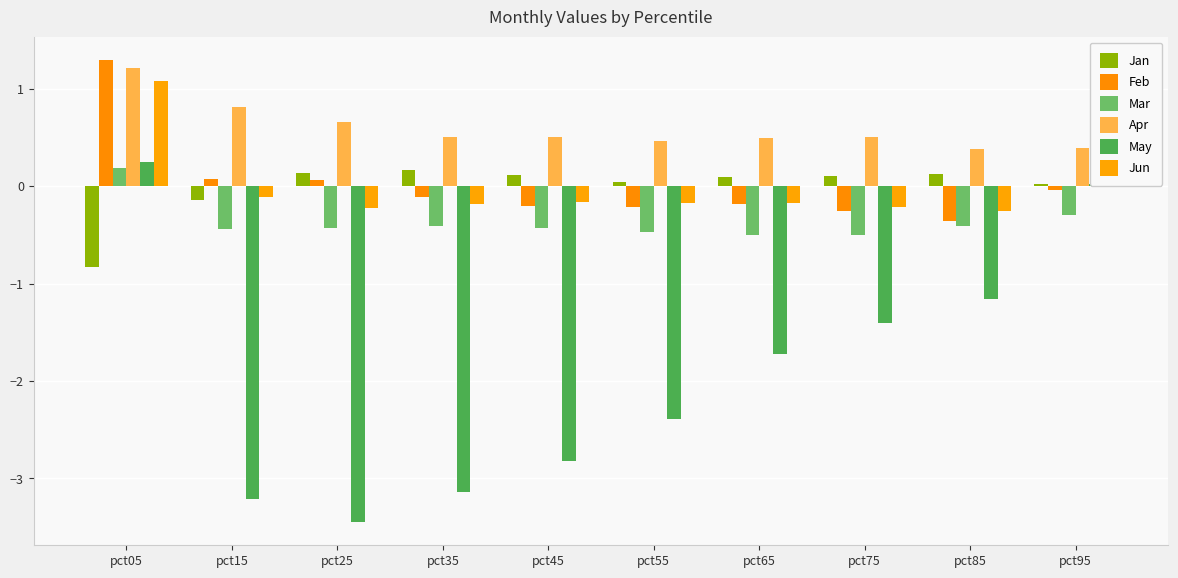

Which series has the widest spread of values?

May